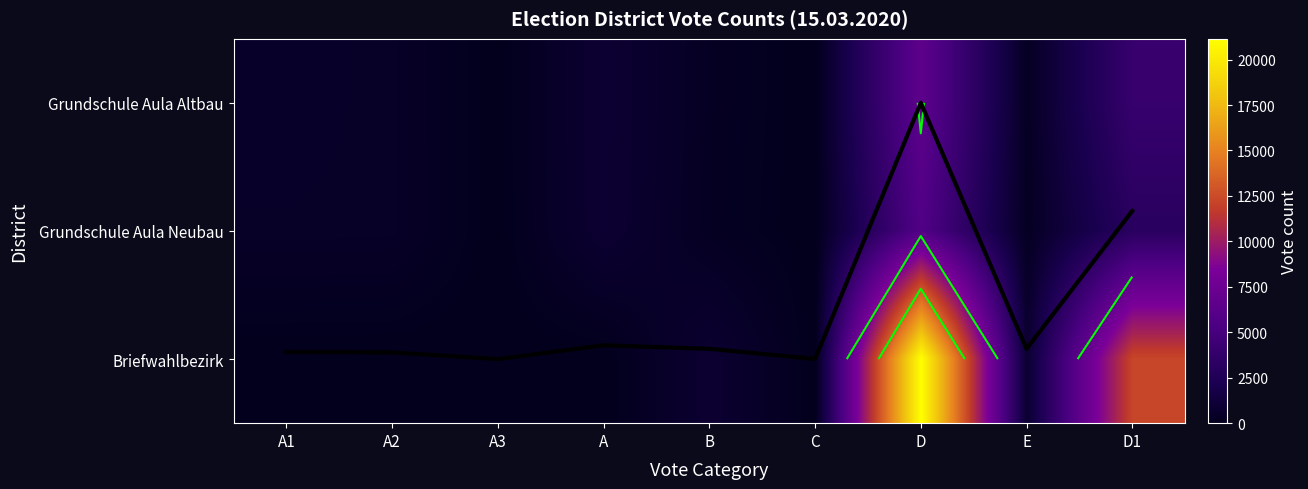

What is the difference between the Briefwahlbezirk values at A2 and D1?

12229.0